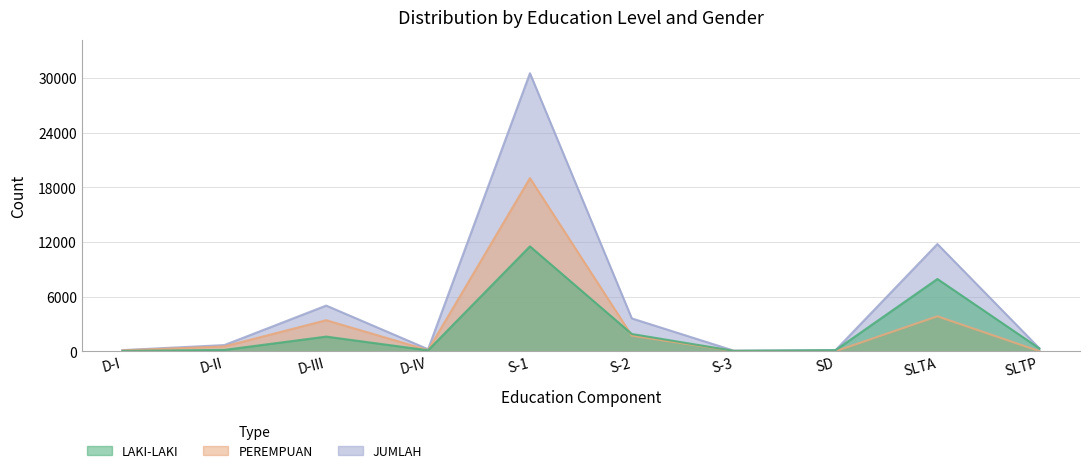

The value of LAKI-LAKI at D-I is 45. True or false?

False